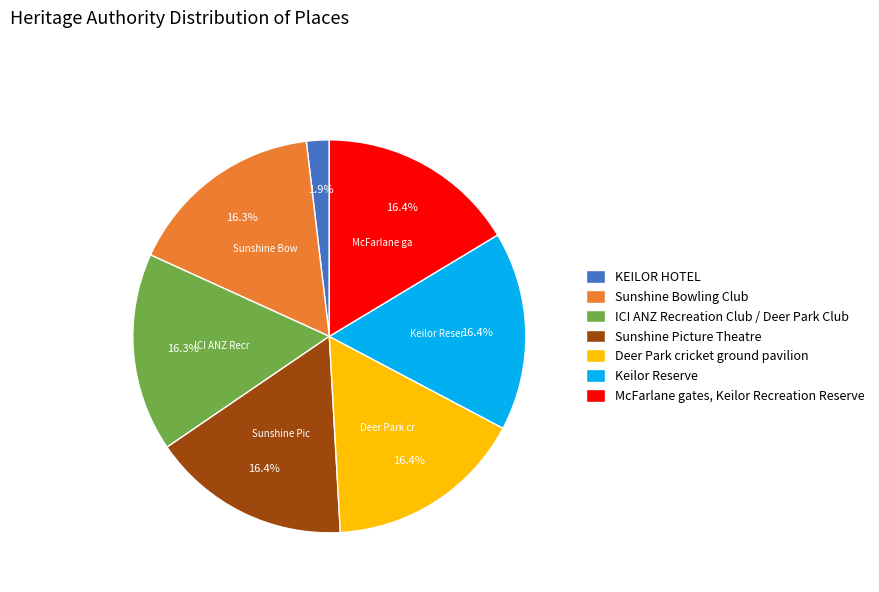

True or false: ICI ANZ Recreation Club / Deer Park Club accounts for 30% of the total.

False